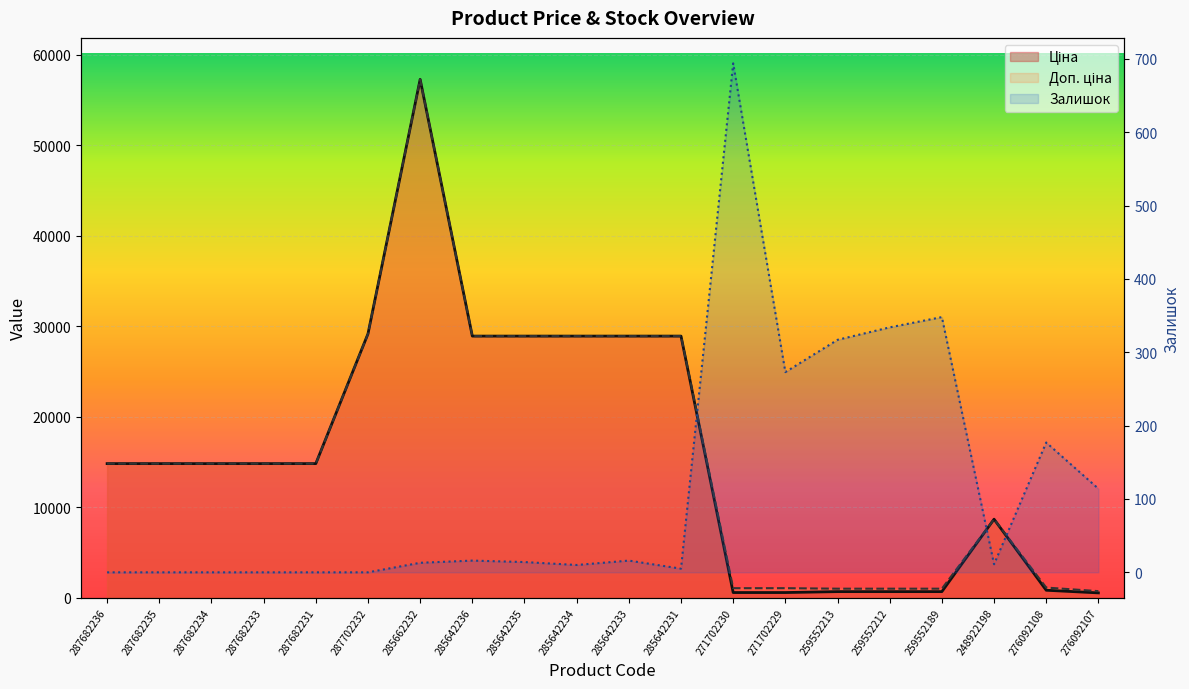

Which series has the largest total across all categories?

Доп. ціна